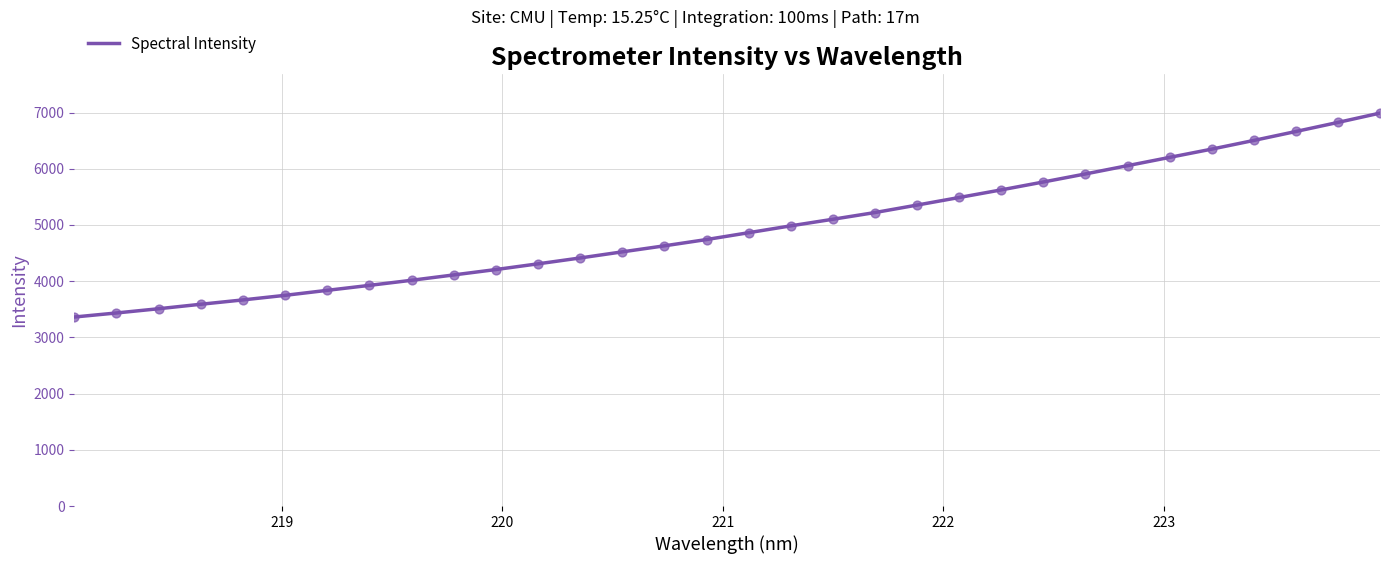

What is the minimum value shown in the chart?

3362.4